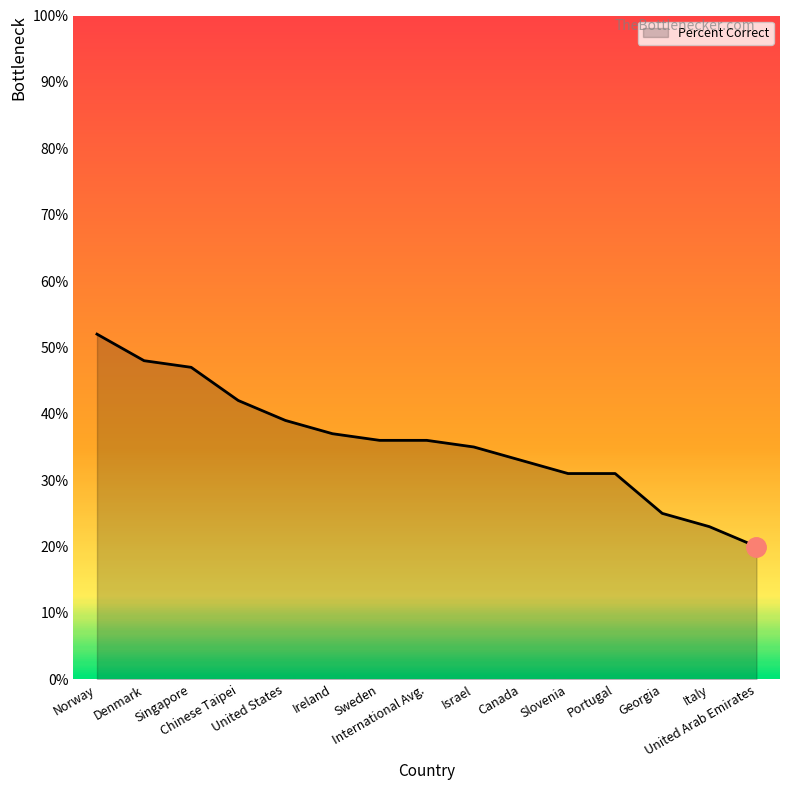

What is the change in value from Denmark to Israel?

-13